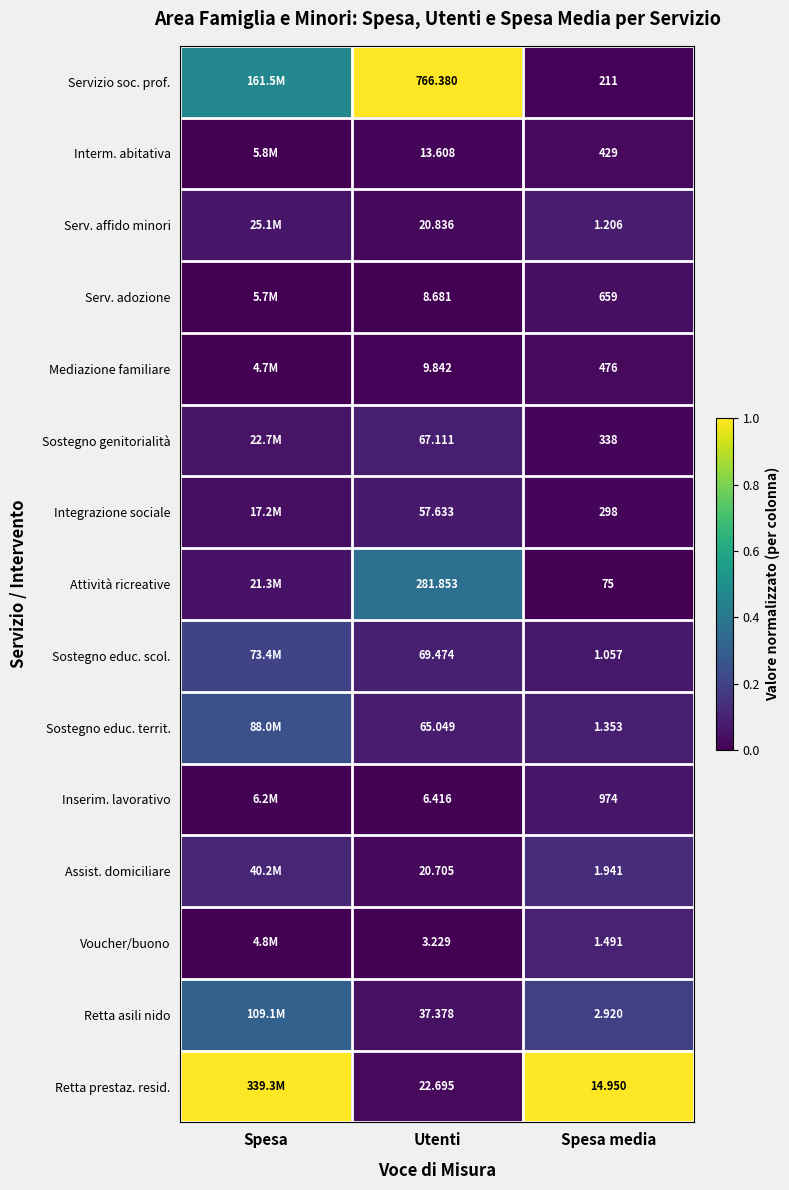

Between Utenti and Spesa media, which series saw the biggest shift?

Inserim. lavorativo